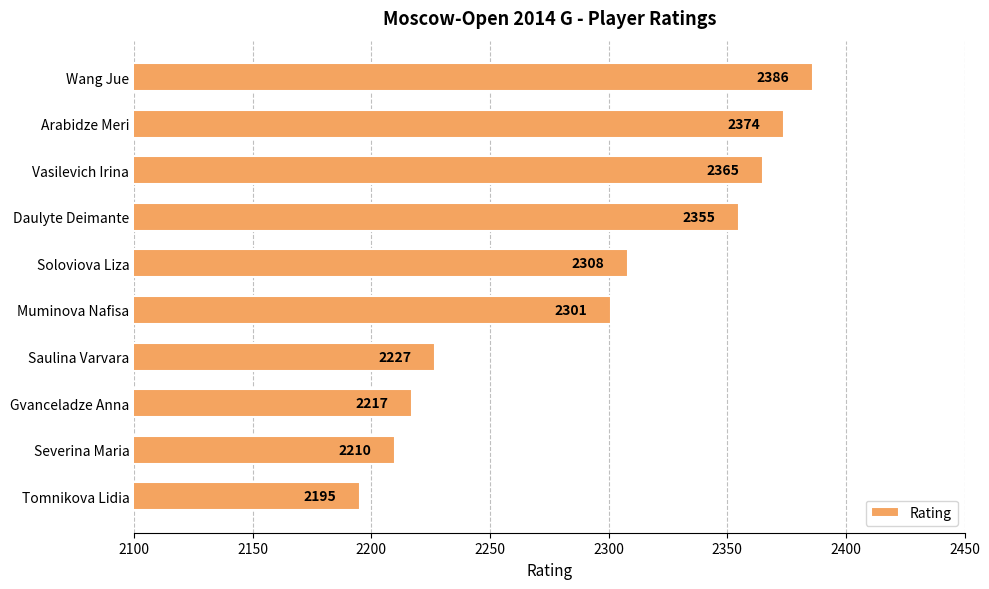

What is the label of the 1st bar from the top?

Wang Jue